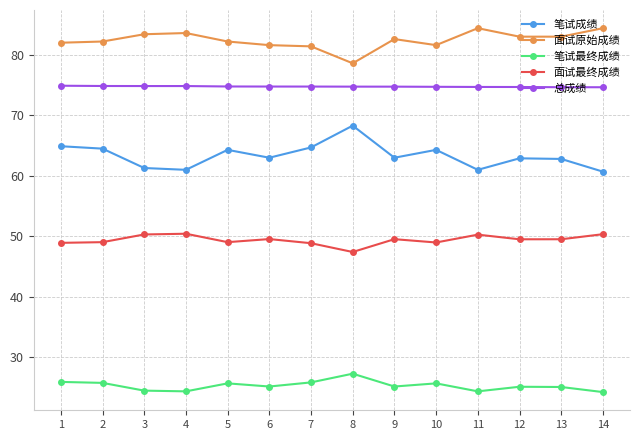

Rank the series by their maximum value, from lowest to highest.

笔试最终成绩, 面试最终成绩, 笔试成绩, 总成绩, 面试原始成绩